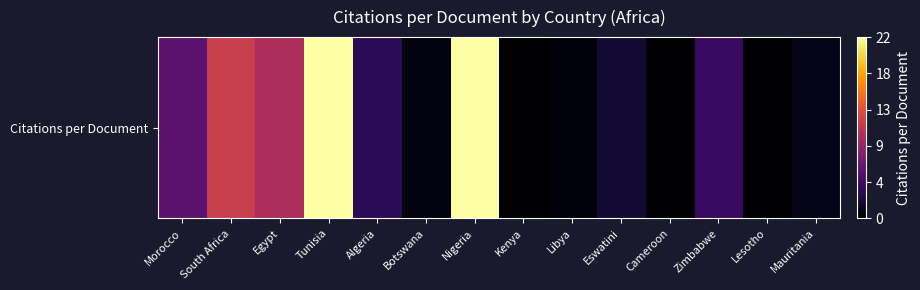

Read the value at Nigeria.

22.0